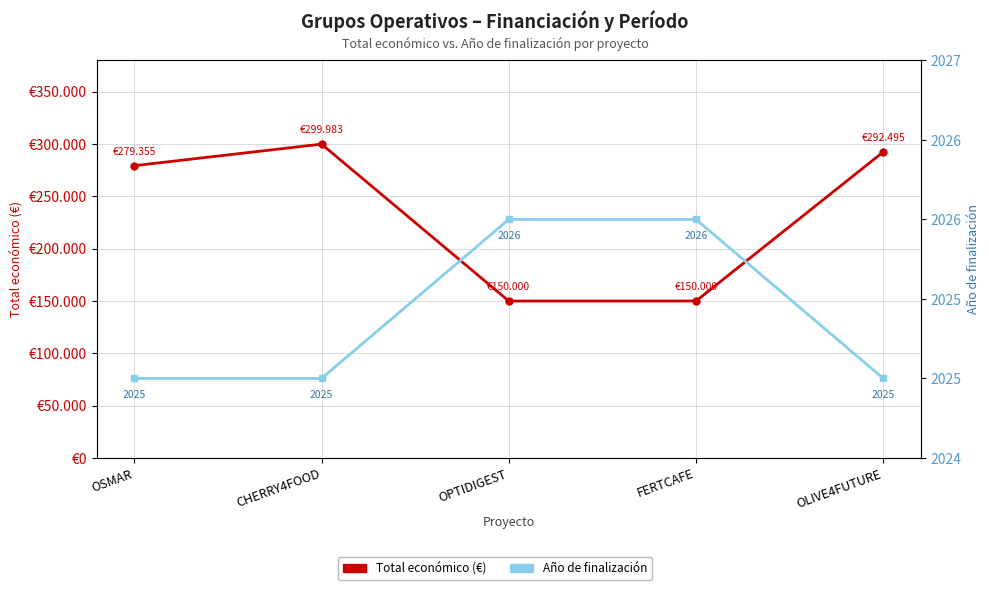

Is the value of Total económico (€) at OPTIDIGEST greater than the value of Año de finalización at OLIVE4FUTURE?

Yes